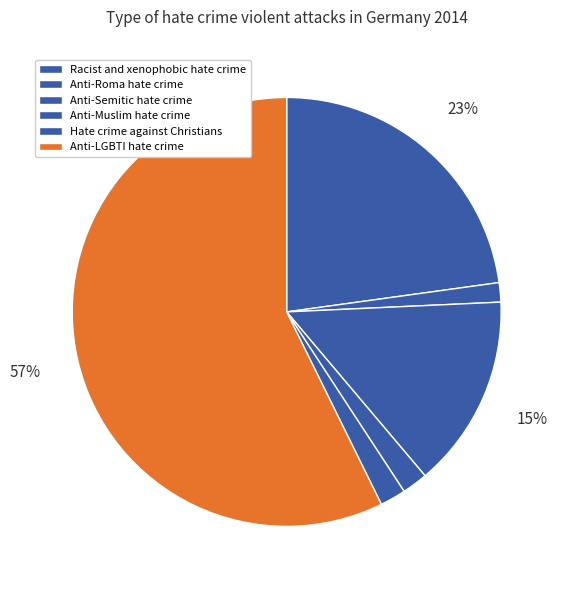

How many slices are in this pie chart?

6